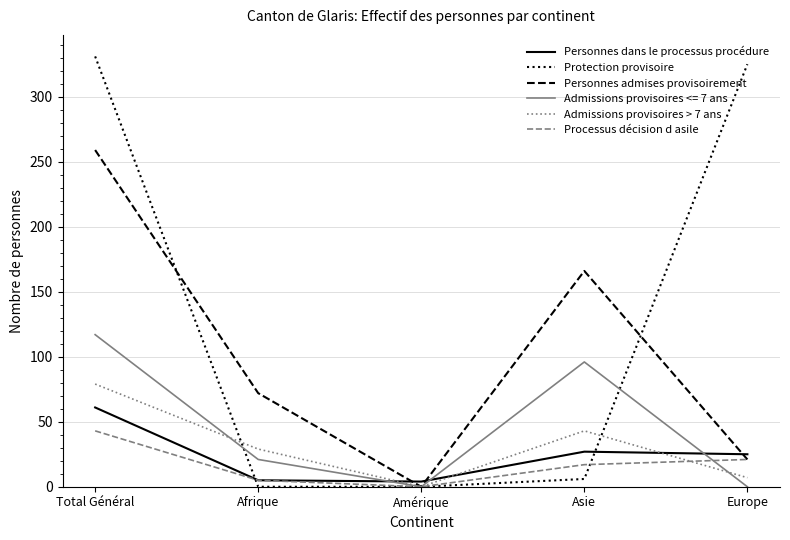

The value of Personnes admises provisoirement at Amérique is 0. True or false?

True